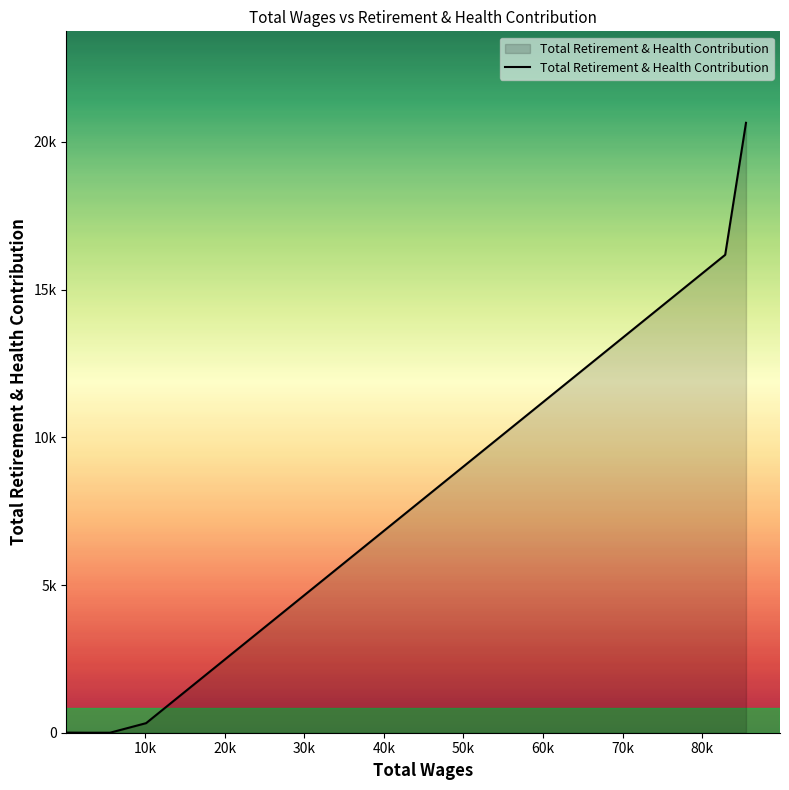

What is the difference between the second highest and second lowest values?

16176